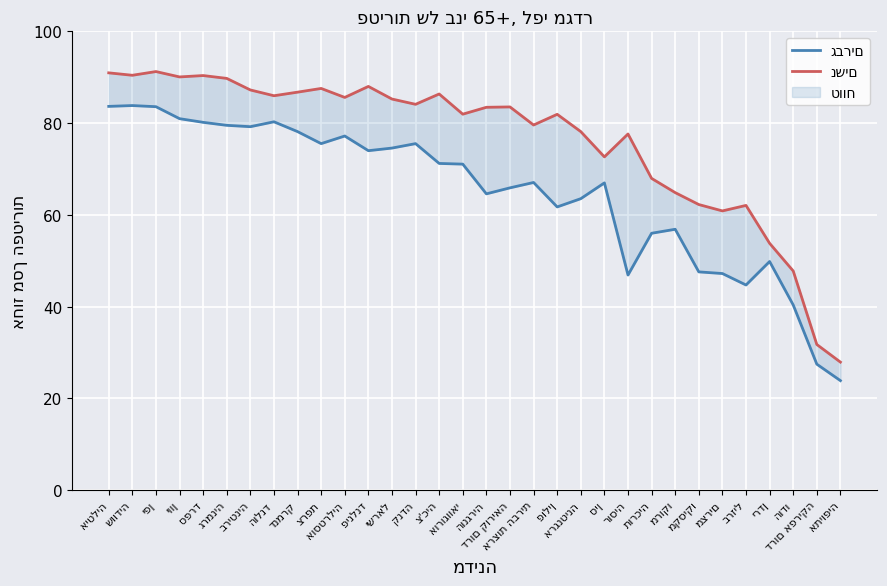

The value of נשים at גרמניה is 89.7. True or false?

True